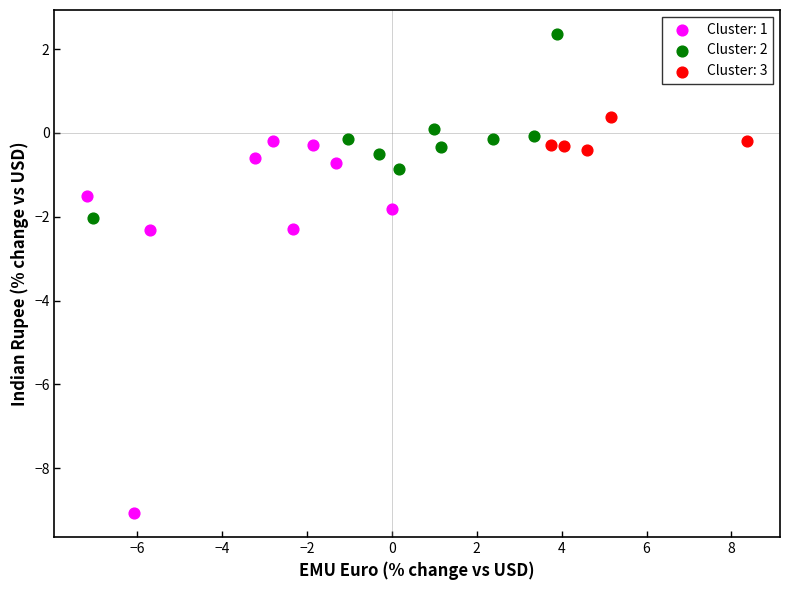

Which series reaches the maximum Y coordinate?

Cluster: 2